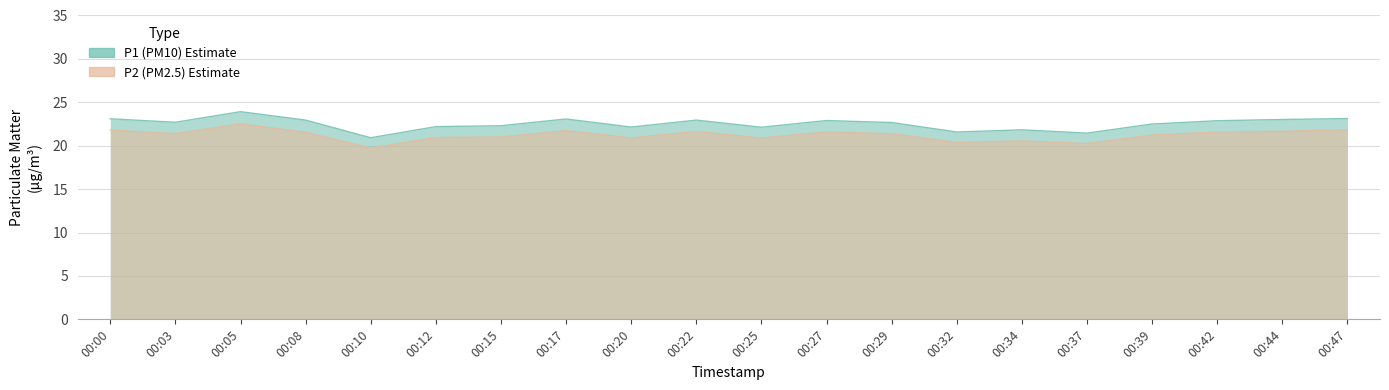

At how many categories does at least one series exceed 21?

19